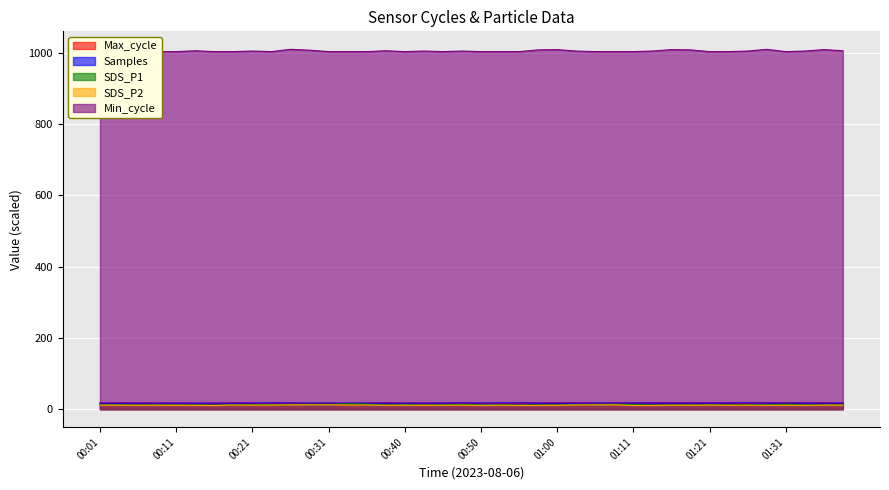

What is the approximate value of SDS_P1 at 00:40?

12.4